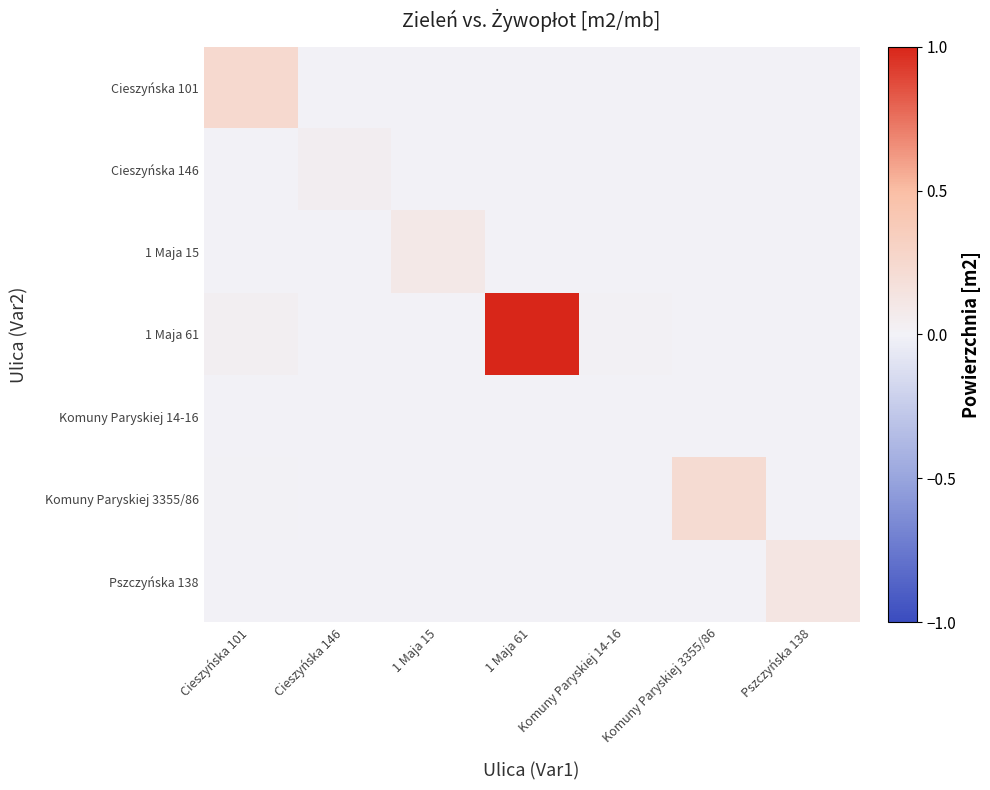

How many series are shown in this chart?

7